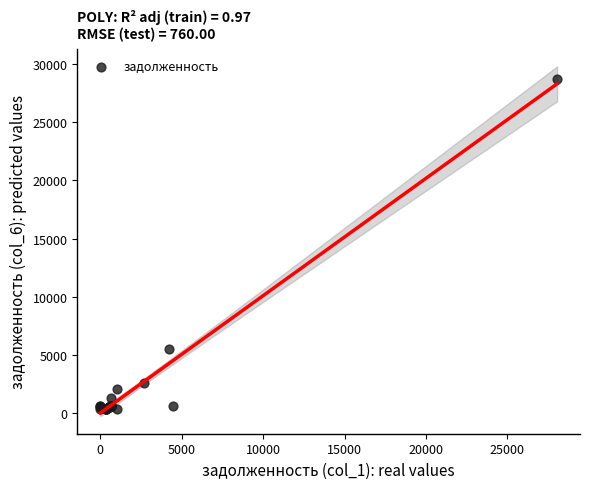

What Y value in the scatter plot is closest to 14529?

5515.6